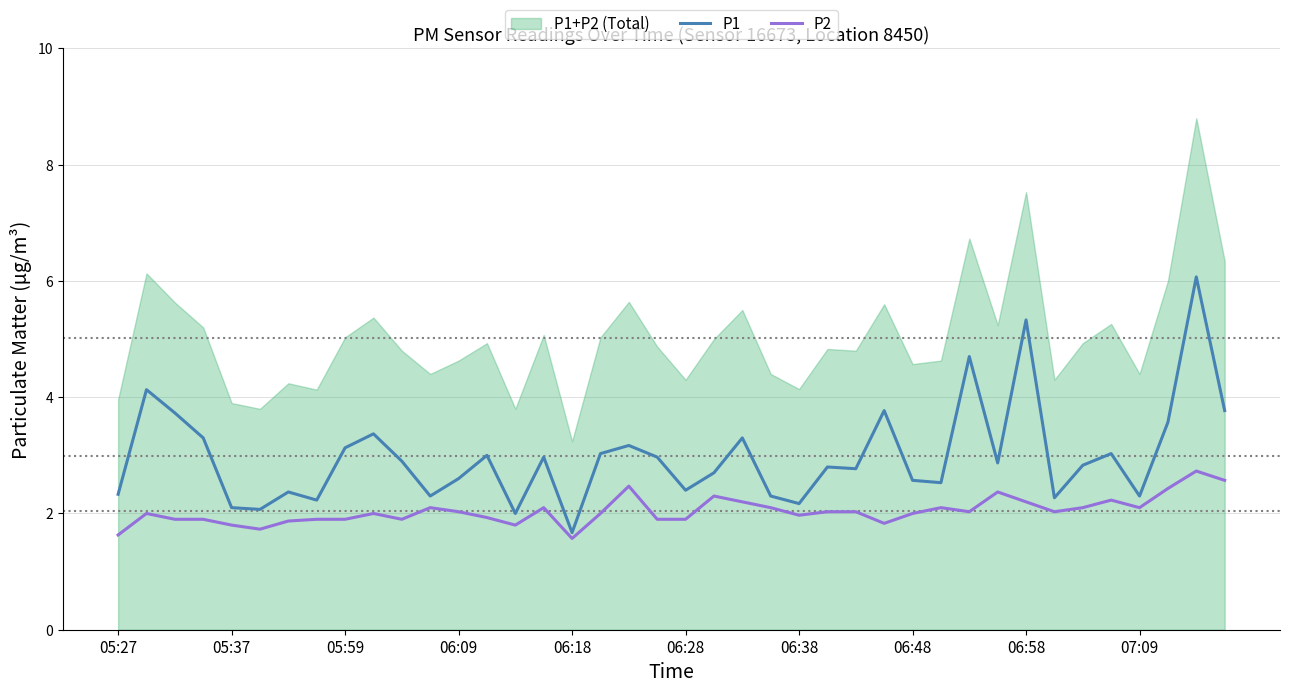

True or false: P2 and P1 intersect in this chart.

False